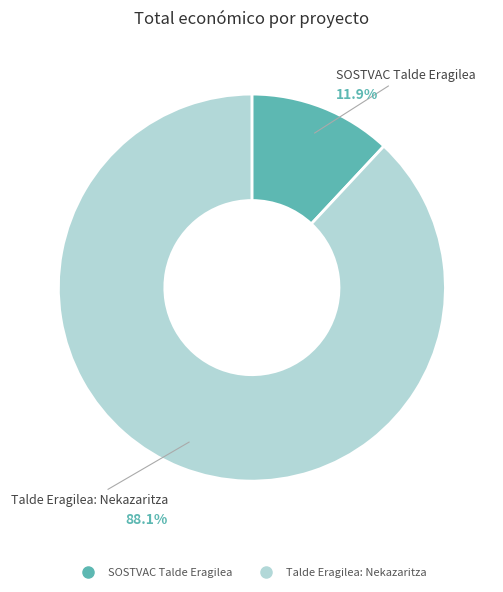

Does SOSTVAC Talde Eragilea account for over 50% of the chart?

No